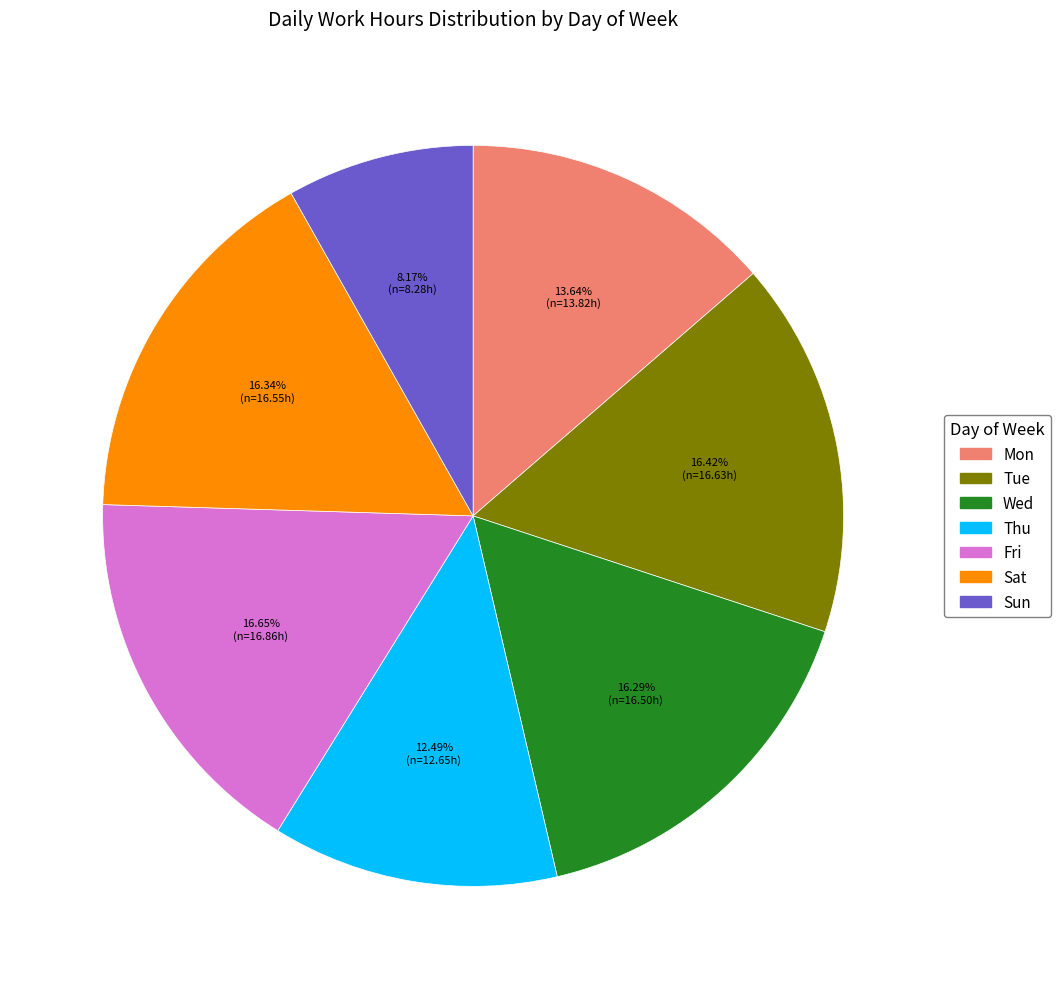

Count the number of slices in the pie.

7